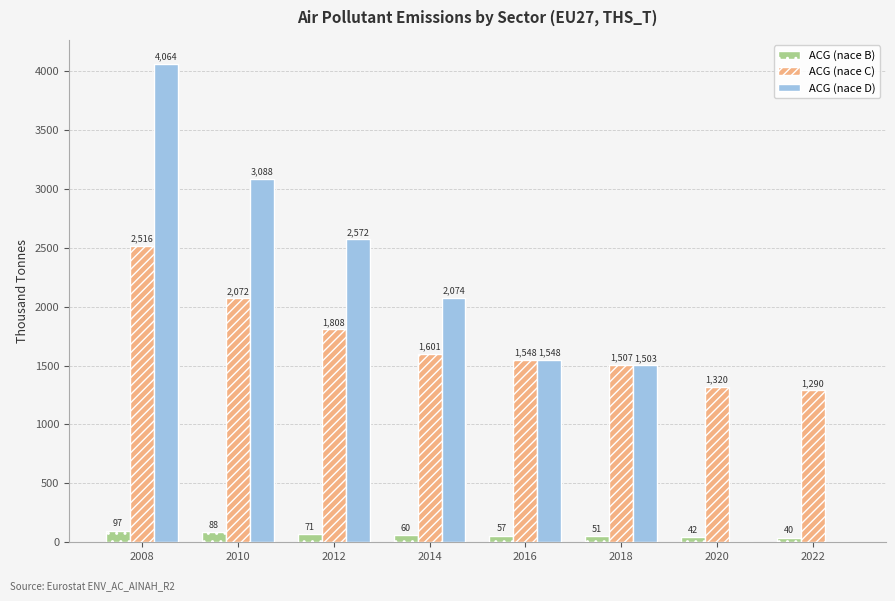

How many distinct data groups are displayed?

3